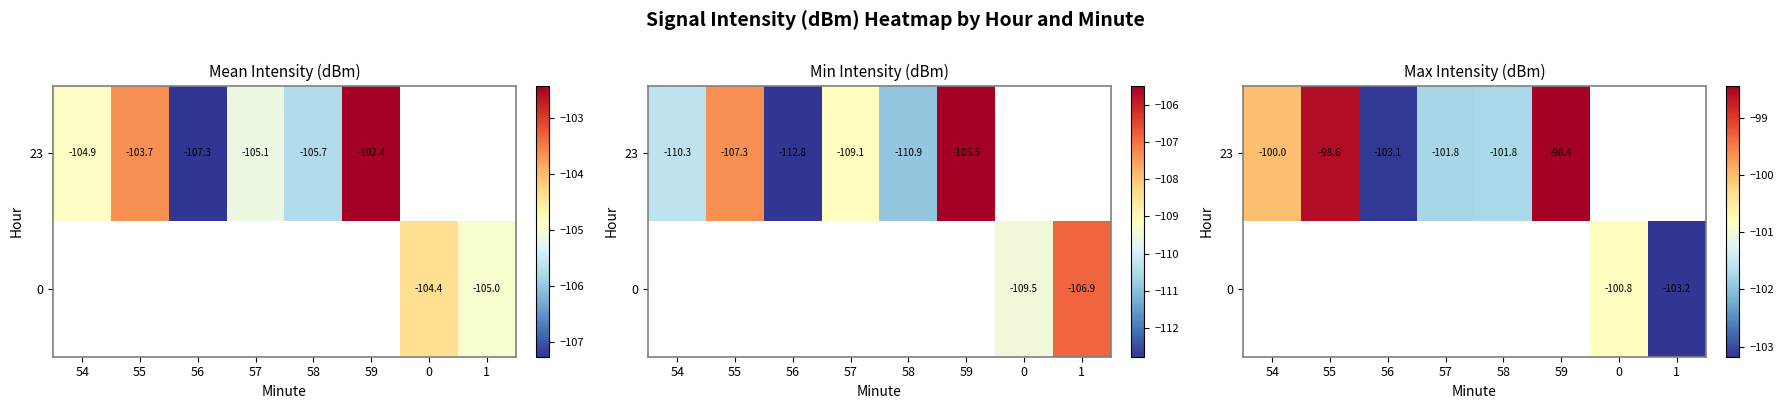

Which series has the widest spread of values?

23